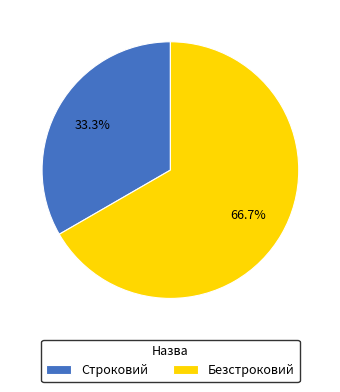

To the nearest percent, what is the difference between the largest and smallest slice percentages?

33%